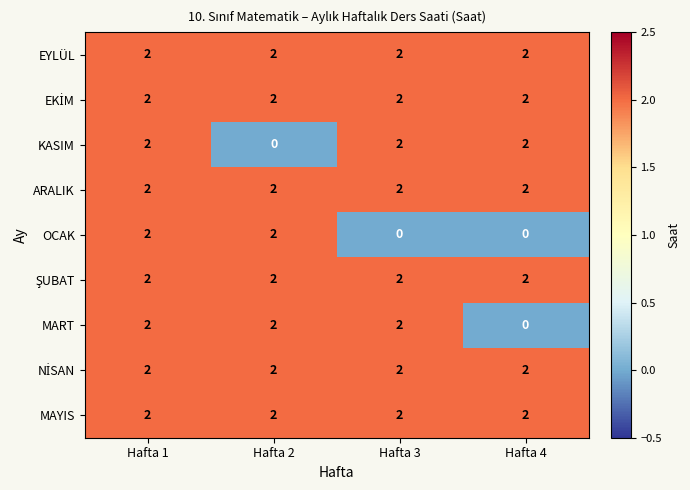

What is the total value across all series at Hafta 2?

16